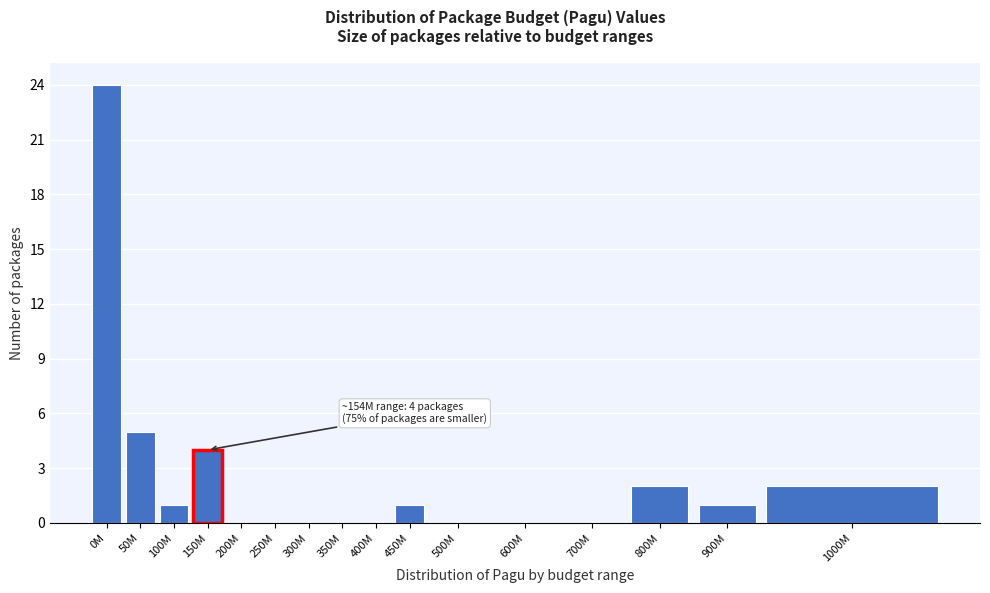

Reading left to right, transcribe all the data shown in this chart.

0M=24	50M=5	100M=1	150M=4	200M=0	250M=0	300M=0	350M=0	400M=0	450M=1	500M=0	600M=0	700M=0	800M=2	900M=1	1000M=2